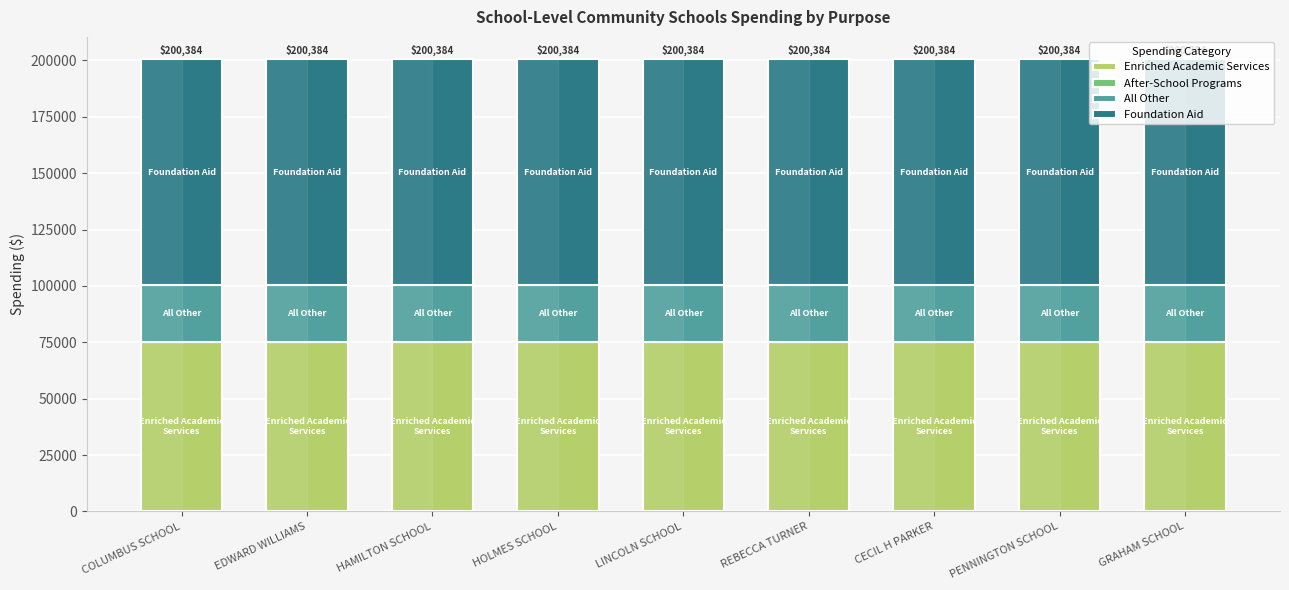

How many series are shown in this chart?

3